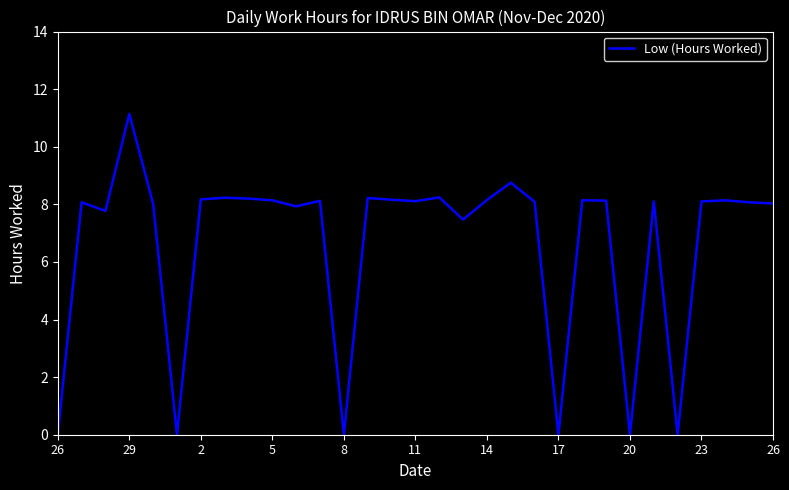

Count the number of data series in this chart.

1